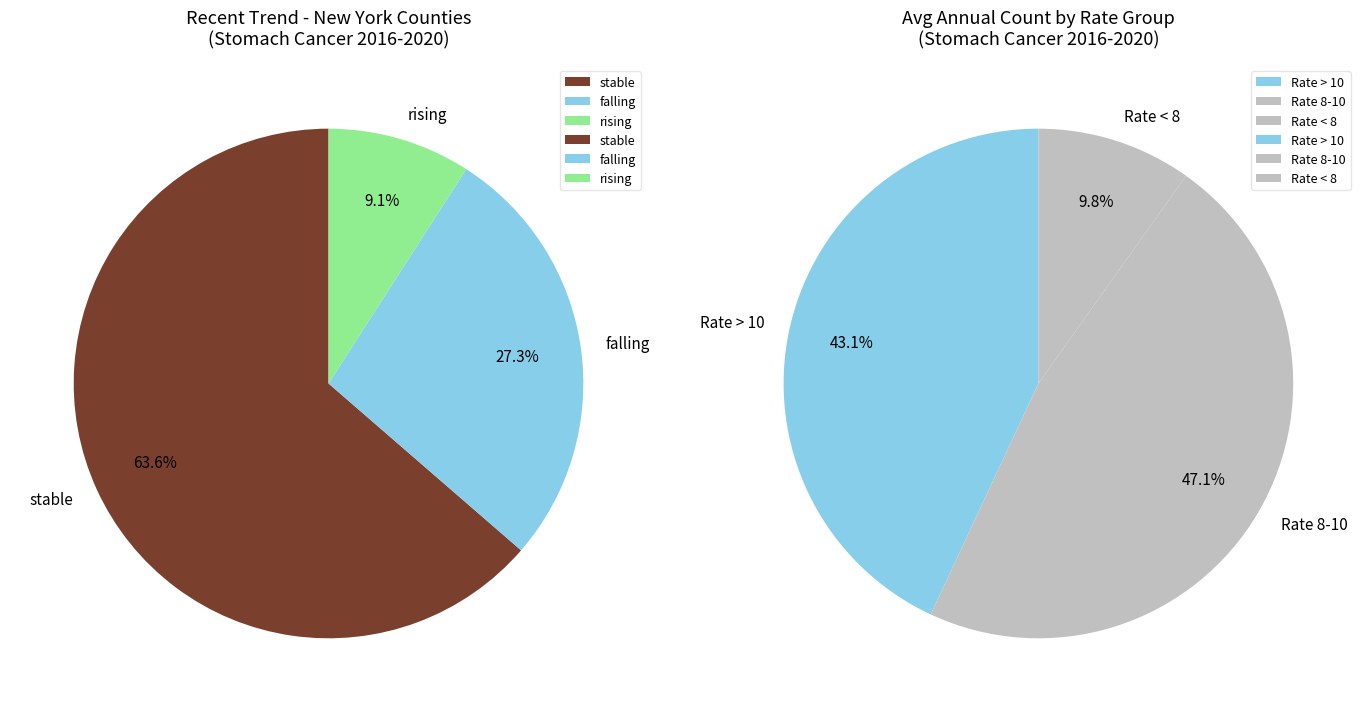

Which has a higher value, rising or stable?

stable